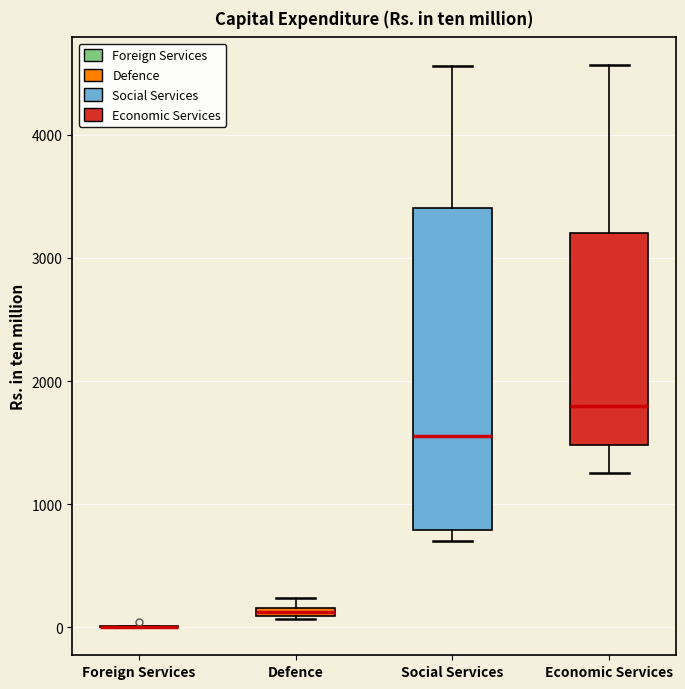

Where does the median line of the box for Social Services sit on the y-axis? The values are not printed on the chart, so give them approximately, as read against the axis.

1600